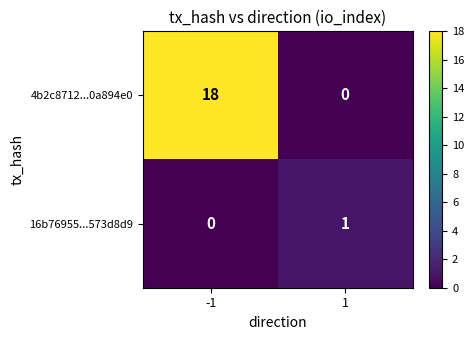

Rank the series by their maximum value, from highest to lowest.

4b2c8712...0a894e0, 16b76955...573d8d9